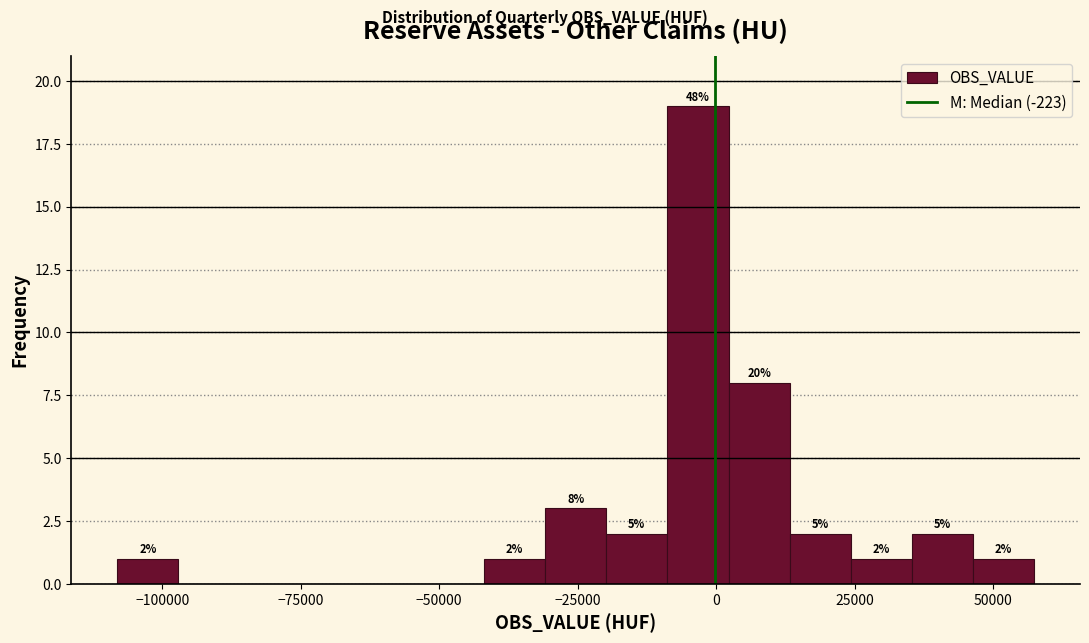

Around what value on the x-axis is the tallest bar? Give the approximate position of its centre, as read against the axis.

-5000